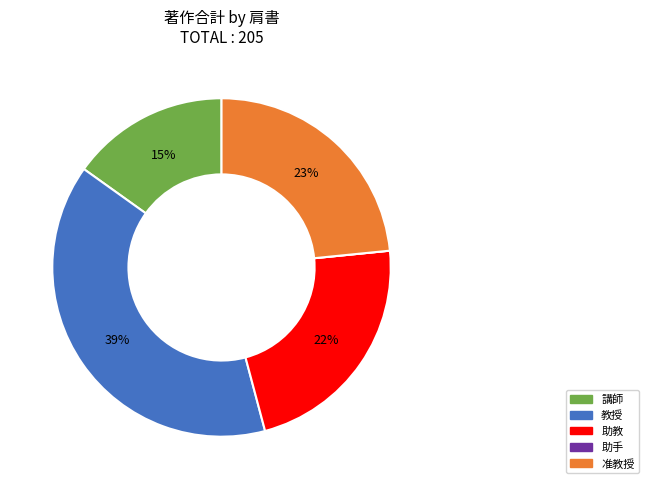

True or false: 講師 accounts for 26% of the total.

False